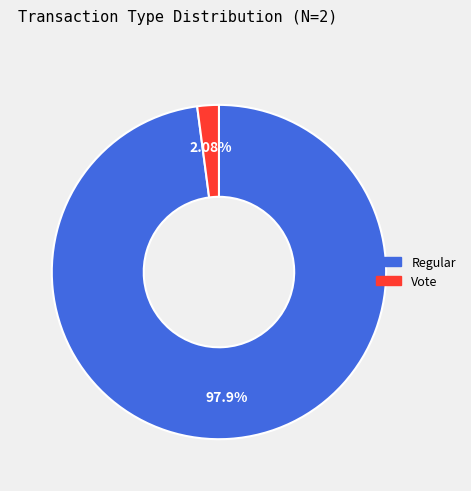

Is there a majority slice in this chart?

Yes